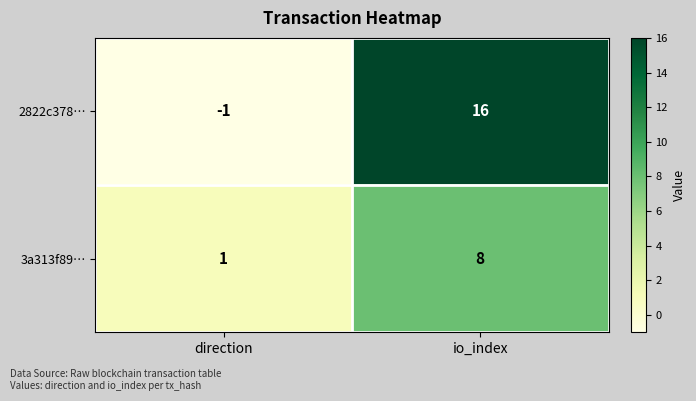

Rank the series by their average value, from highest to lowest.

2822c378…, 3a313f89…